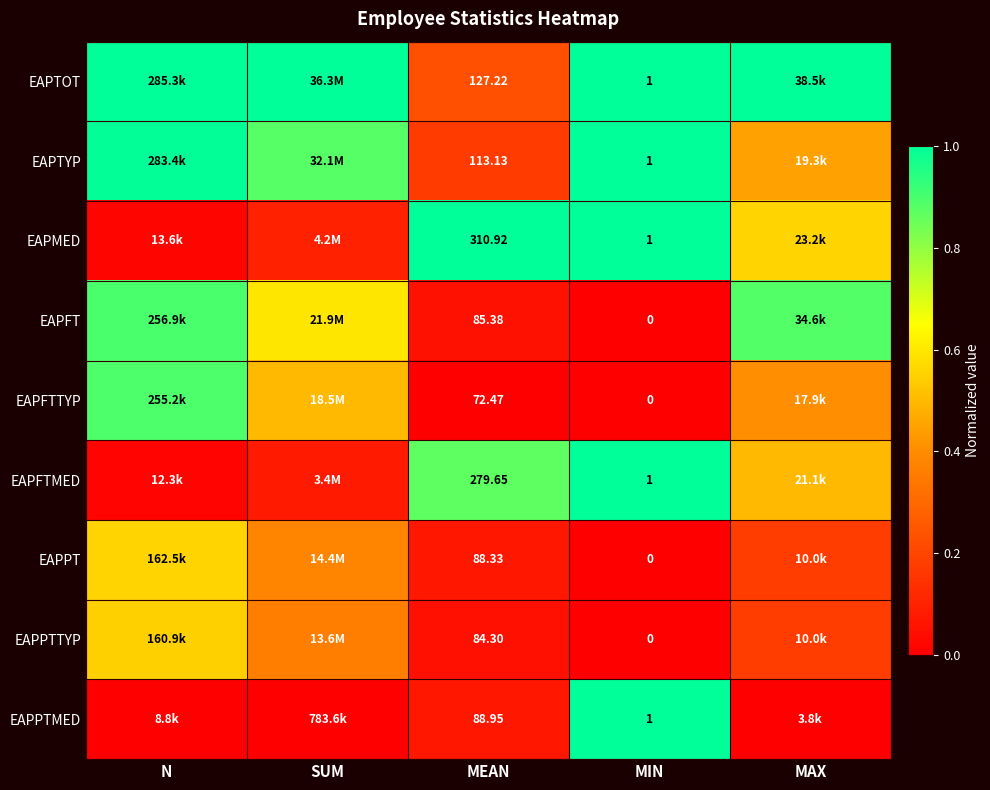

Rank the series at MEAN from lowest to highest value.

EAPFTTYP, EAPPTTYP, EAPFT, EAPPT, EAPPTMED, EAPTYP, EAPTOT, EAPFTMED, EAPMED